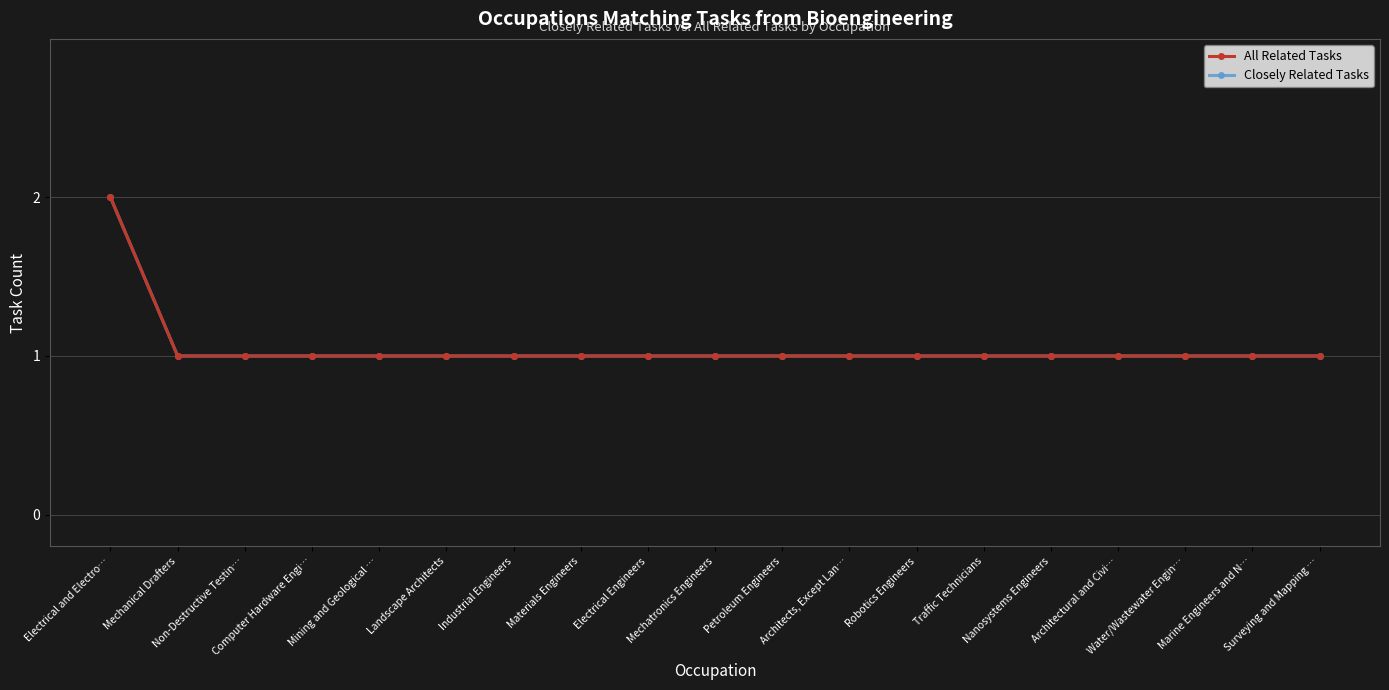

The value of All Related Tasks at Nanosystems Engineers is 2. True or false?

False